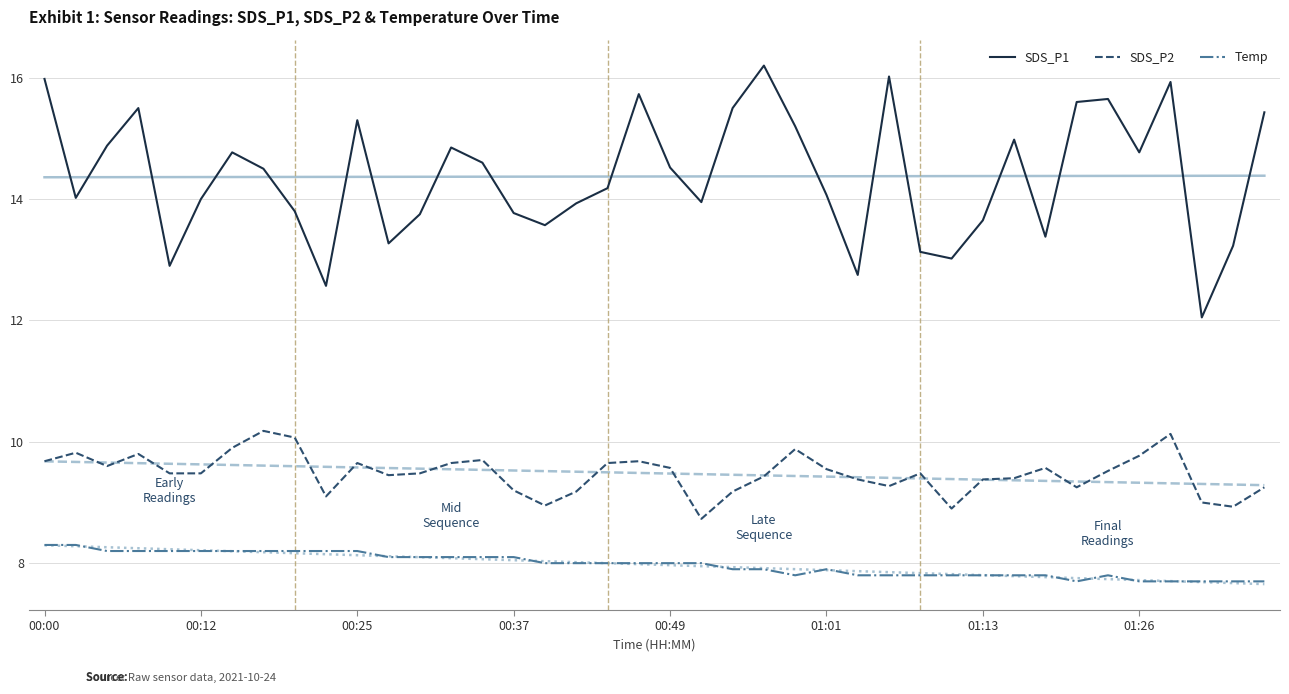

Reading left to right, what are all the values shown in this chart?

SDS_P1: 16.0	14.0	14.9	15.5	12.9	14.0	14.8	14.5	13.8	12.6	15.3	13.3	13.8	14.8	14.6	13.8	13.6	13.9	14.2	15.7	14.5	13.9	15.5	16.2	15.2	14.1	12.8	16.0	13.1	13.0	13.7	15.0	13.4	15.6	15.7	14.8	15.9	12.1	13.2	15.4
SDS_P2: 9.7	9.8	9.6	9.8	9.5	9.5	9.9	10.2	10.1	9.1	9.7	9.4	9.5	9.7	9.7	9.2	8.9	9.2	9.7	9.7	9.6	8.7	9.2	9.4	9.9	9.6	9.4	9.3	9.5	8.9	9.4	9.4	9.6	9.2	9.5	9.8	10.1	9.0	8.9	9.2
Temp: 8.3	8.3	8.2	8.2	8.2	8.2	8.2	8.2	8.2	8.2	8.2	8.1	8.1	8.1	8.1	8.1	8.0	8.0	8.0	8.0	8.0	8.0	7.9	7.9	7.8	7.9	7.8	7.8	7.8	7.8	7.8	7.8	7.8	7.7	7.8	7.7	7.7	7.7	7.7	7.7